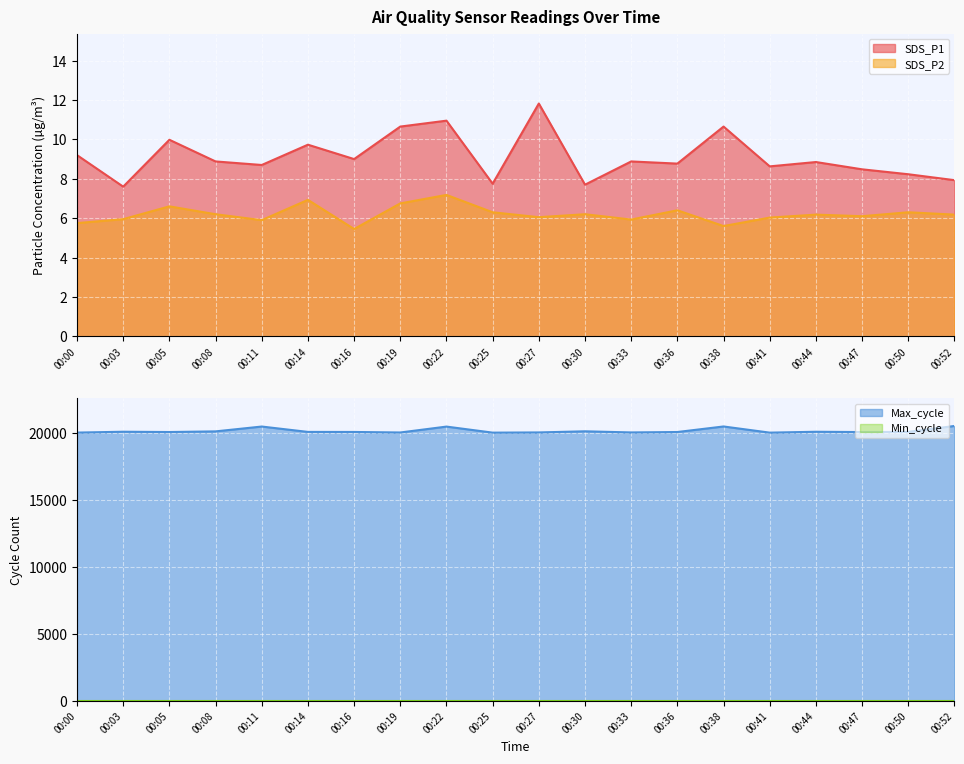

List the labels in order of SDS_P1 value, largest first.

00:27, 00:22, 00:19, 00:38, 00:05, 00:14, 00:00, 00:16, 00:08, 00:33, 00:44, 00:36, 00:11, 00:41, 00:47, 00:50, 00:52, 00:25, 00:30, 00:03